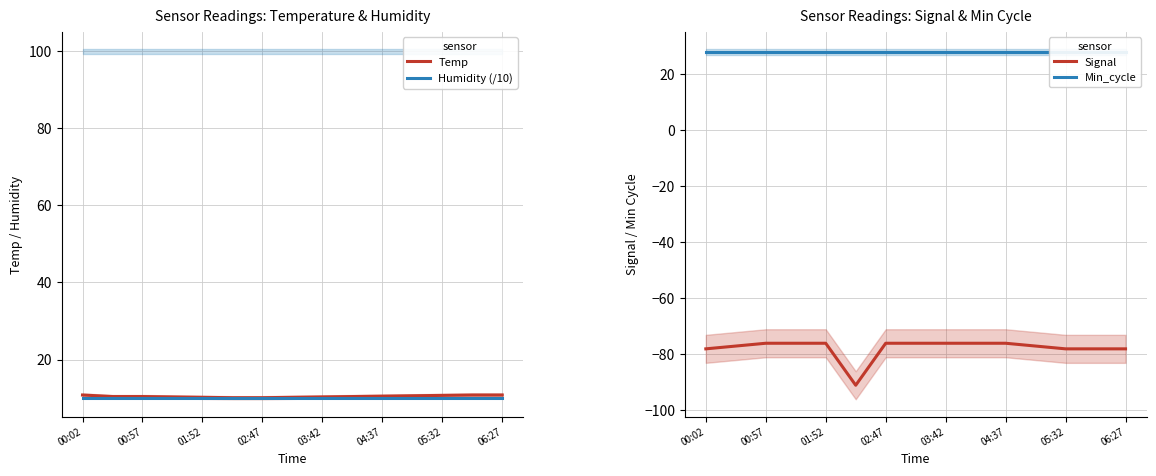

True or false: Humidity (/10) and Min_cycle cross at least once.

False